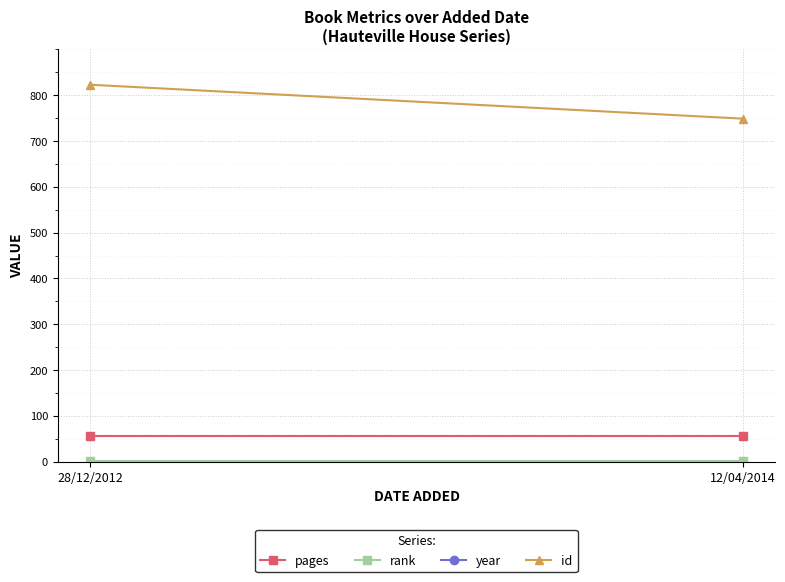

Which category has the lowest value across all series?

28/12/2012